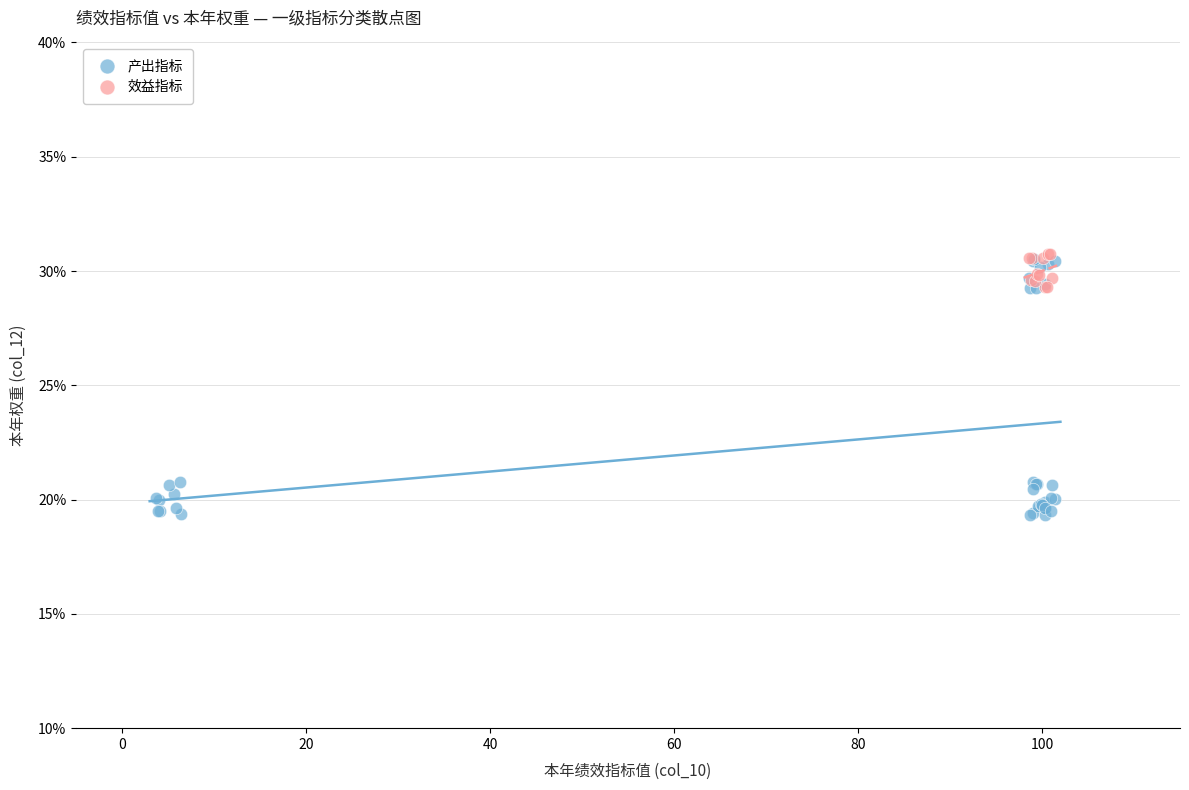

Which series has the largest Y range (max minus min)?

产出指标